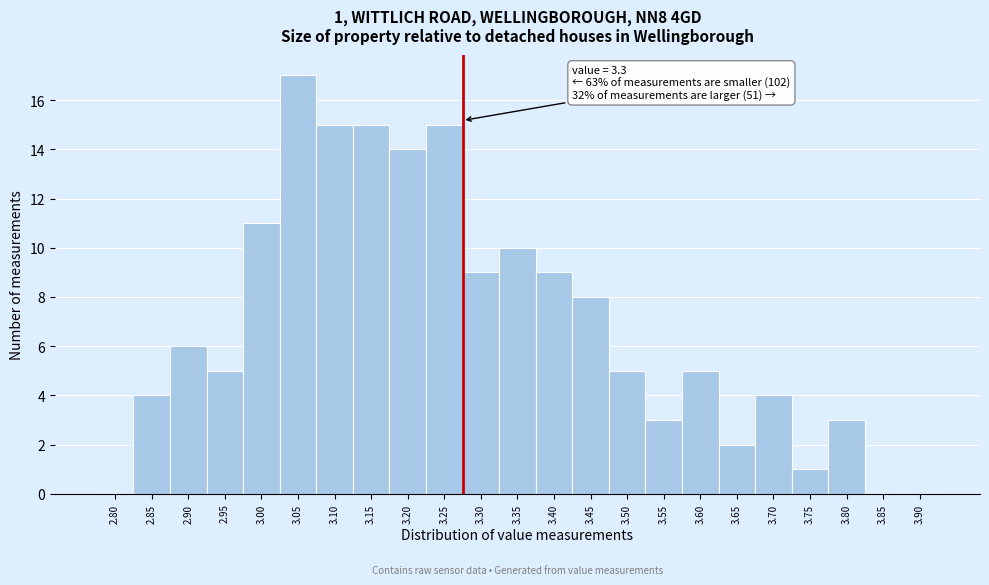

Reading left to right, extract all data points from this chart.

2.80=0	2.85=4	2.90=6	2.95=5	3.00=11	3.05=17	3.10=15	3.15=15	3.20=14	3.25=15	3.30=9	3.35=10	3.40=9	3.45=8	3.50=5	3.55=3	3.60=5	3.65=2	3.70=4	3.75=1	3.80=3	3.85=0	3.90=0